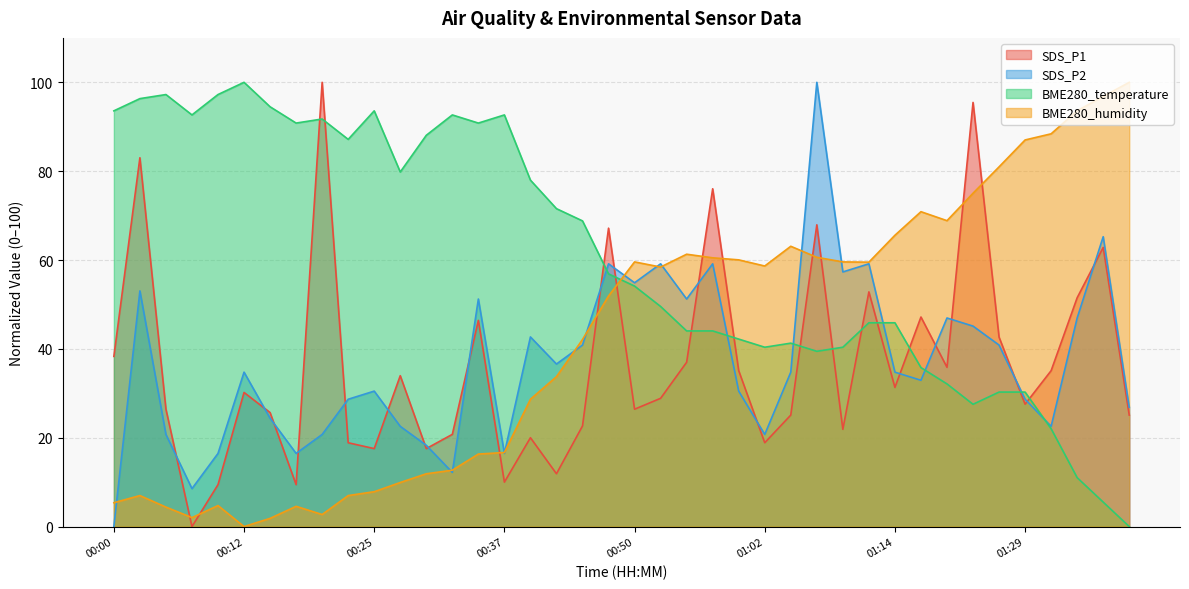

Read the BME280_temperature value at 00:17.

90.8